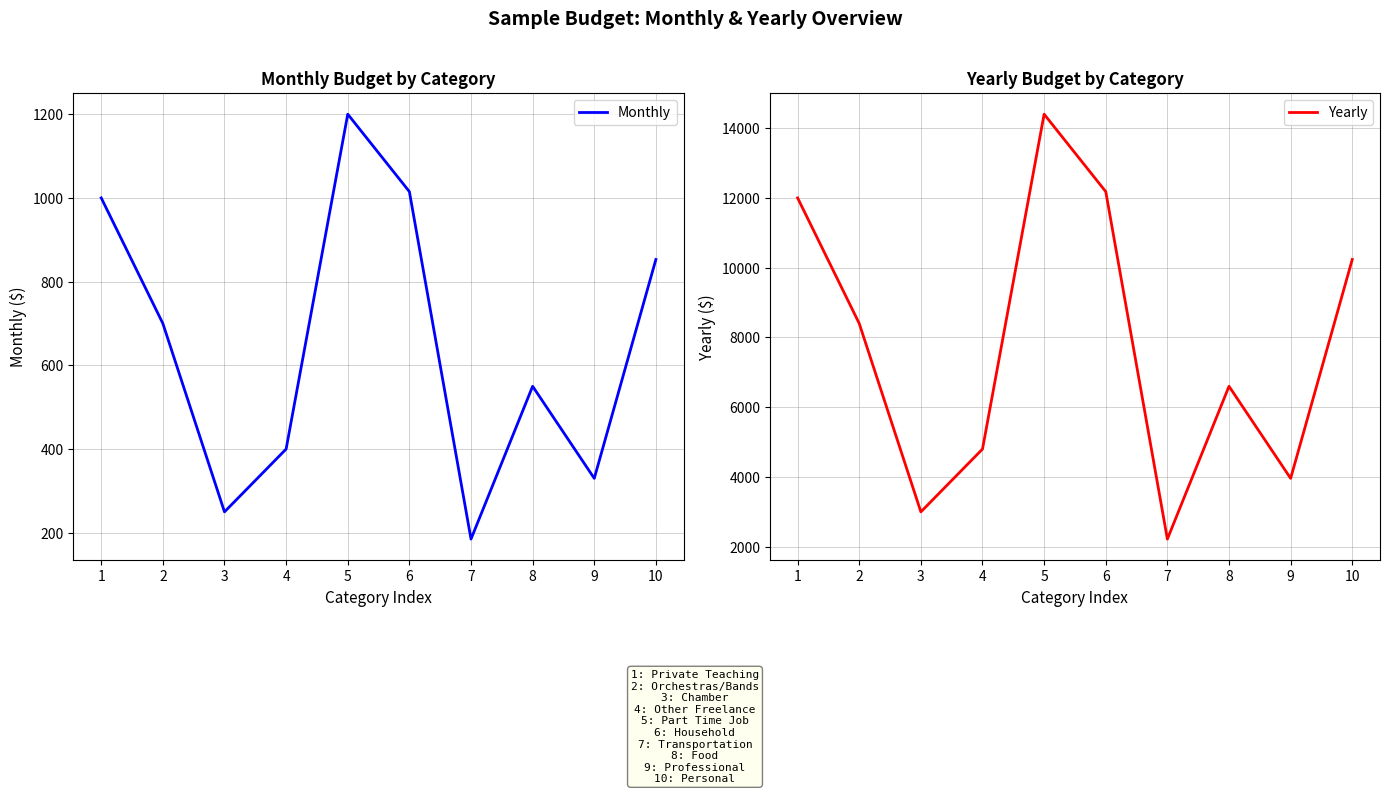

Which series has the widest spread of values?

Yearly